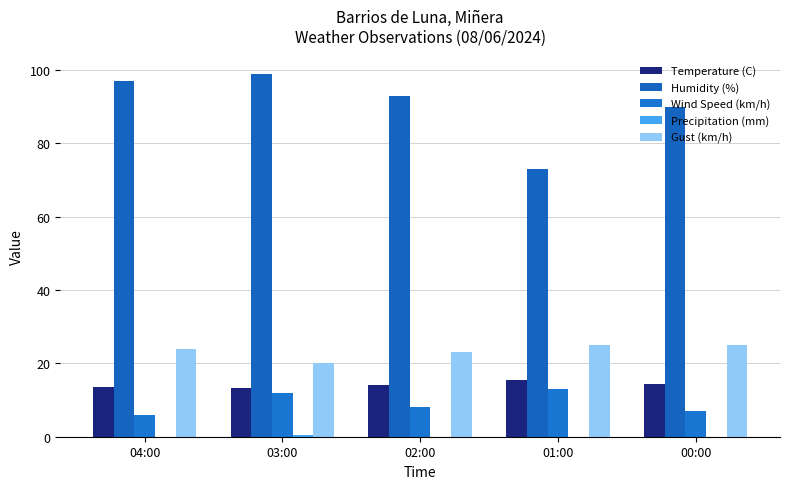

What position from the left is 00:00?

5